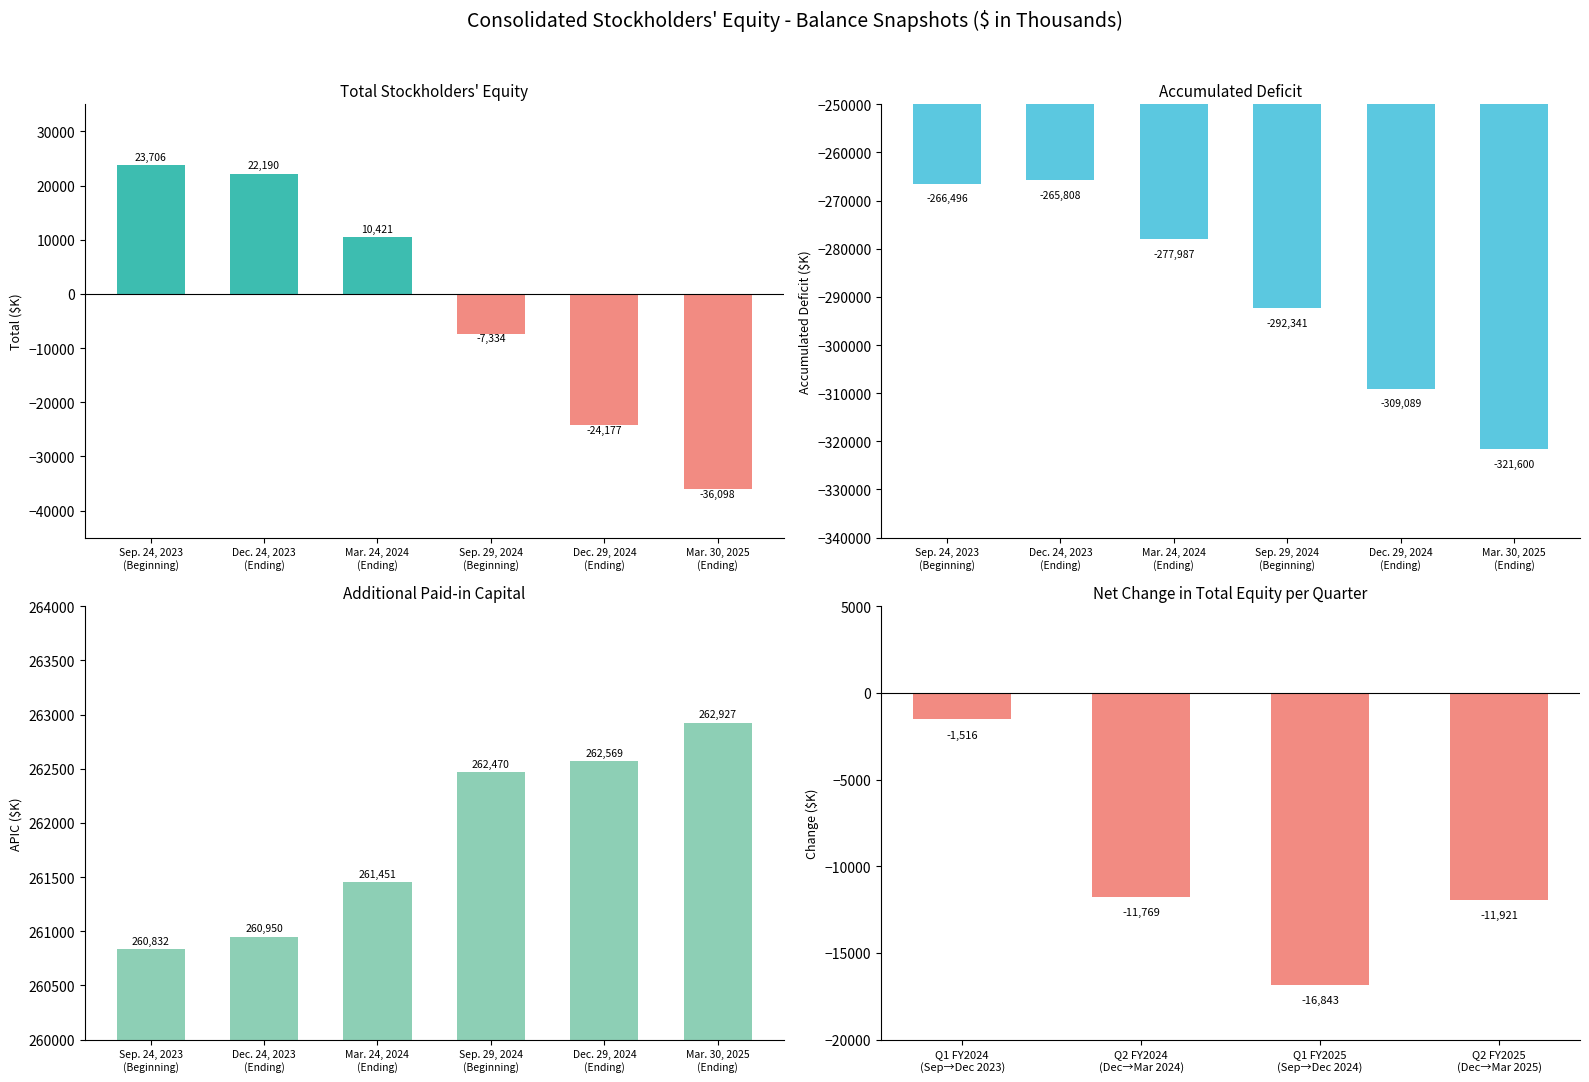

At which label does Total first exceed 10421?

Sep. 24, 2023
(Beginning)